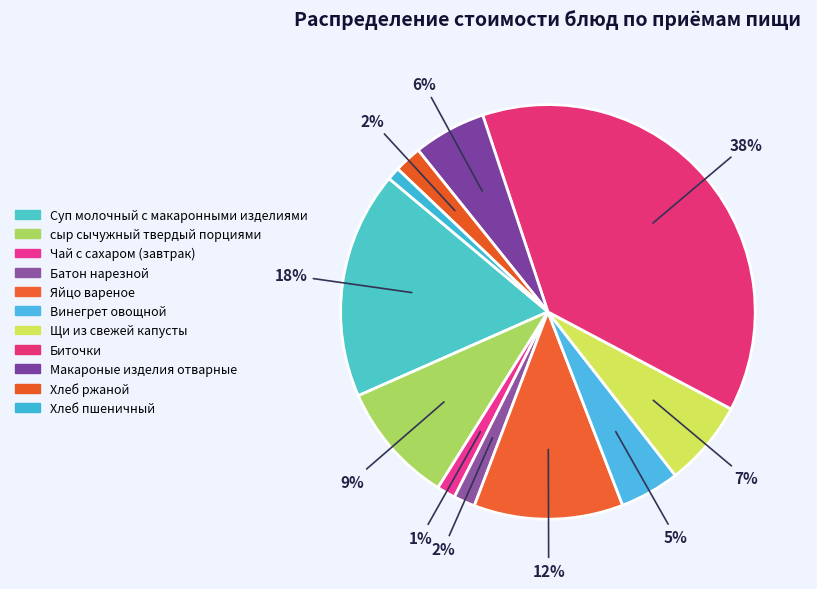

To the nearest percent, what is the average slice percentage?

9%